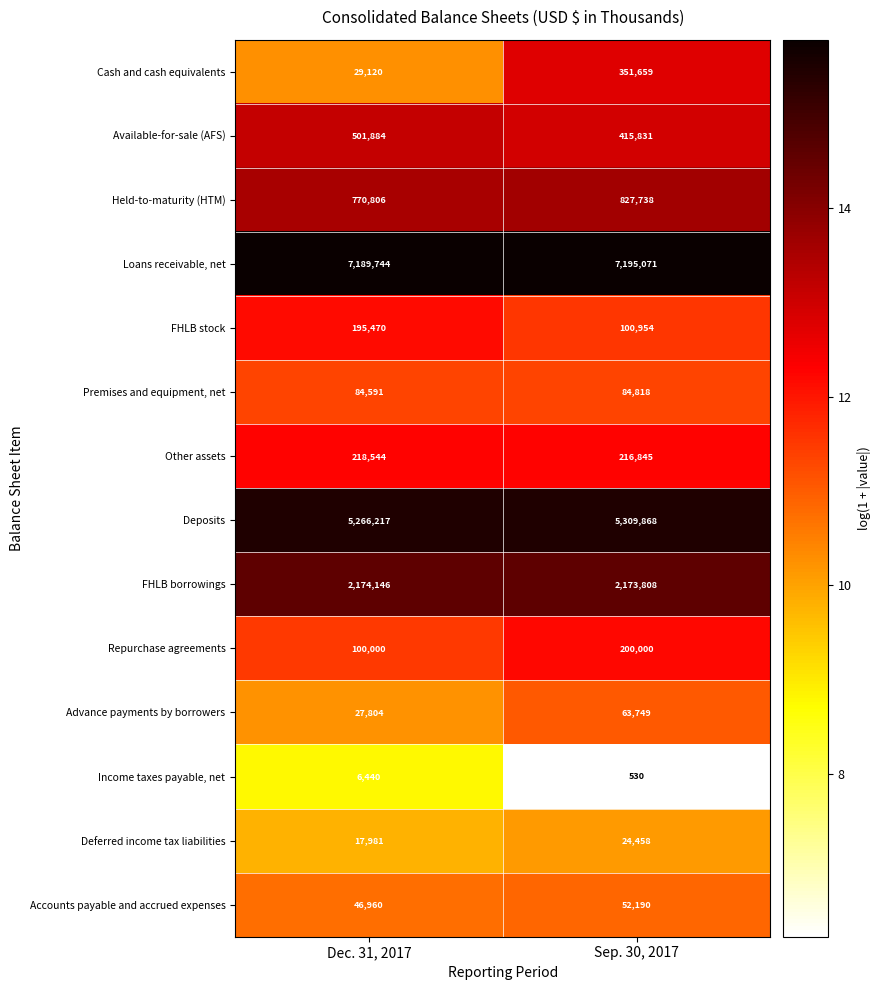

True or false: Loans receivable, net has a value of 7189744 at Dec. 31, 2017.

True